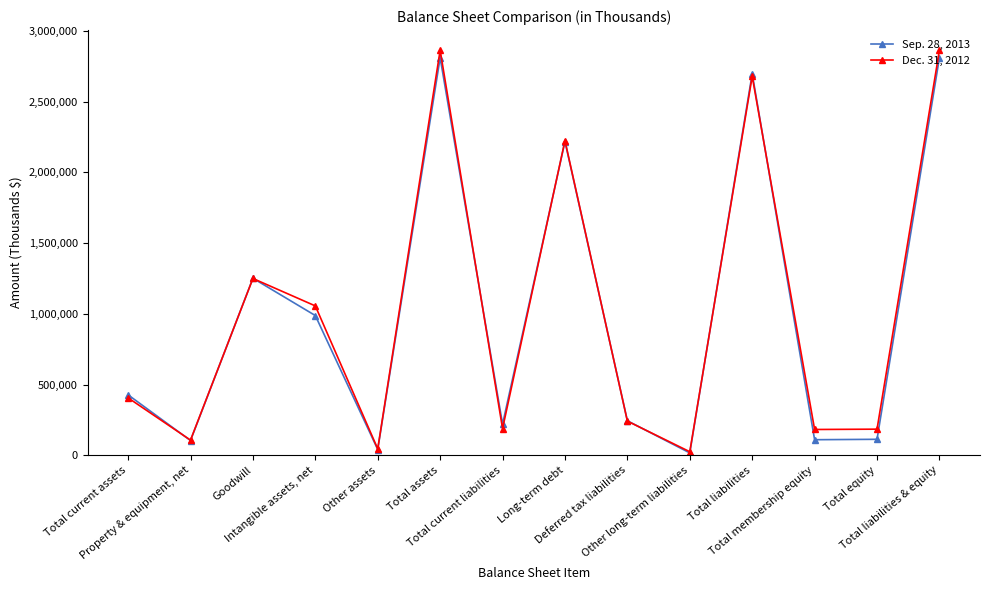

What is the sum of all Sep. 28, 2013 values?

14046009